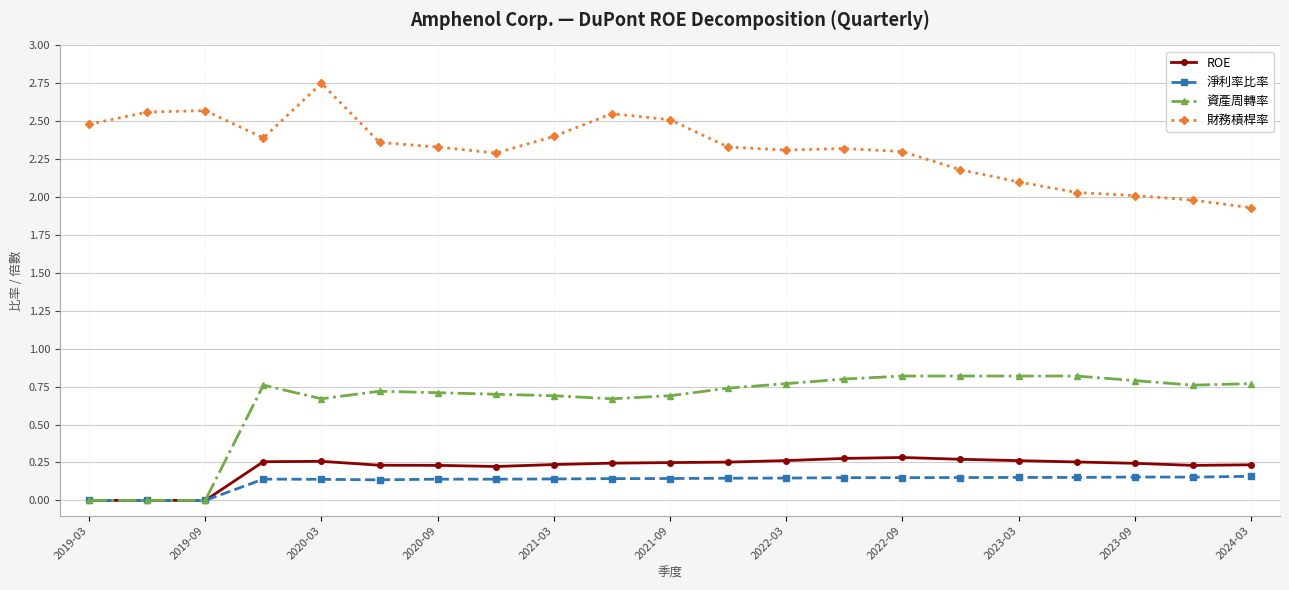

What is the value of the 財務槓桿率 point at the 16th from the left?

2.2